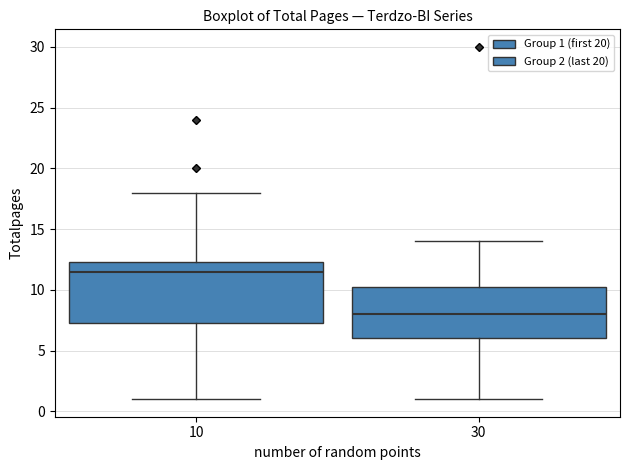

Reading left to right, read every box against the y-axis: the position of its median line, the range the box covers, and the ends of its whiskers. The values are not printed on the chart, so give them approximately, as read against the axis.

10: median 11.5, box 7.5 to 12.5, whiskers 1.0 to 18.0
30: median 8.0, box 6.0 to 10.5, whiskers 1.0 to 14.0